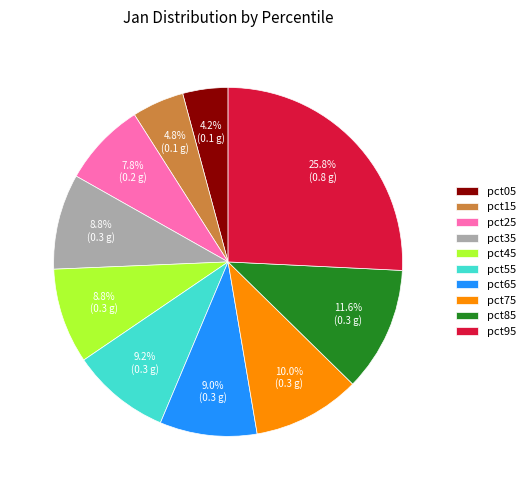

What percentage is the pct35 slice, to the nearest percent?

9%